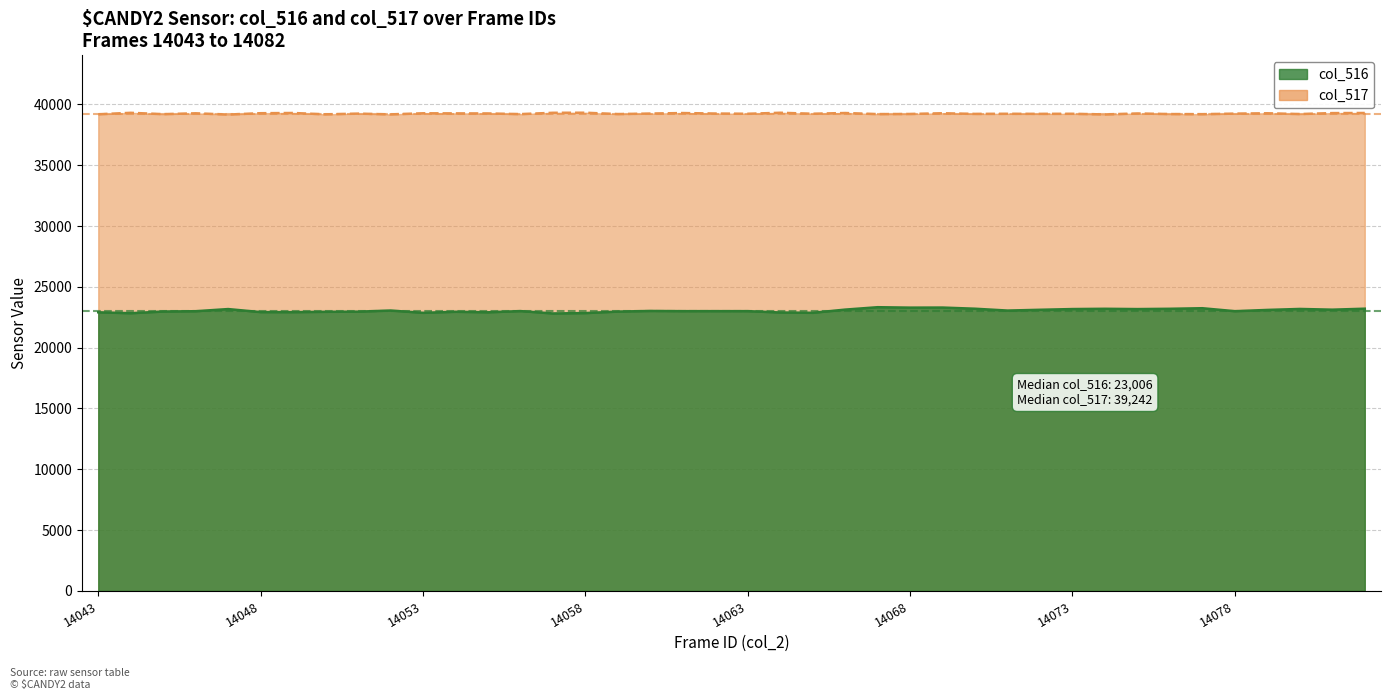

How many data points in col_517 are less than 39242?

20